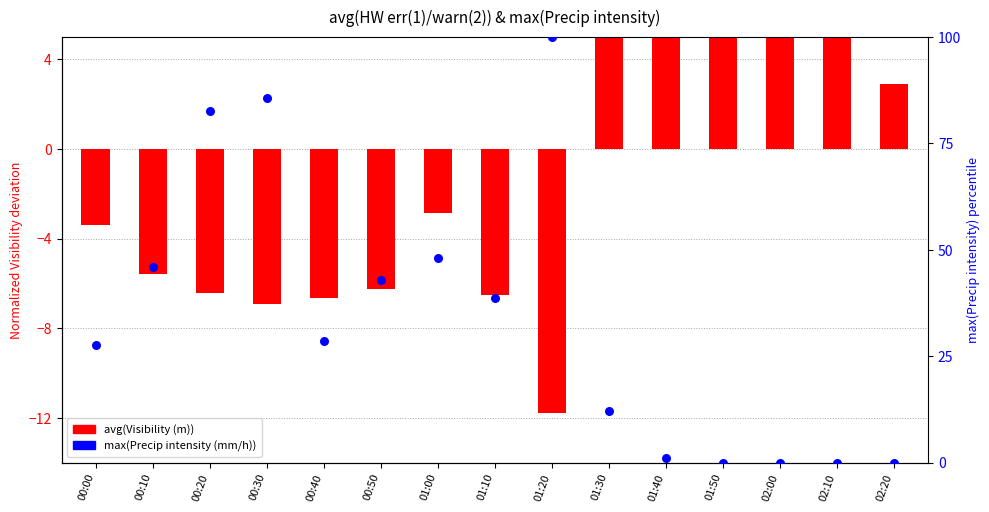

At which category is the sum across all series the highest?

01:20